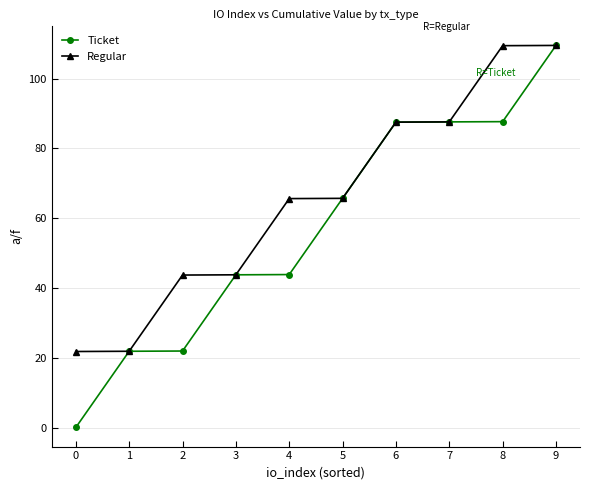

Count the number of categories in the chart.

10